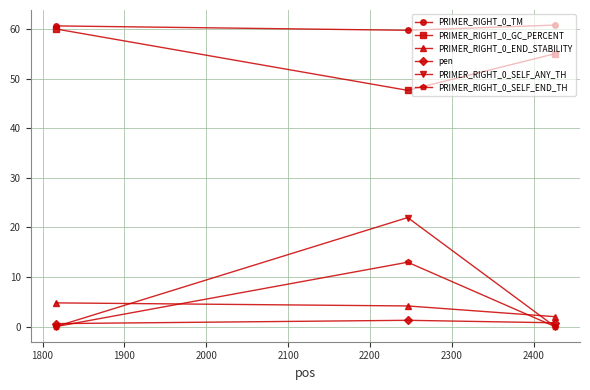

Which series has the largest range (max minus min)?

PRIMER_RIGHT_0_SELF_ANY_TH